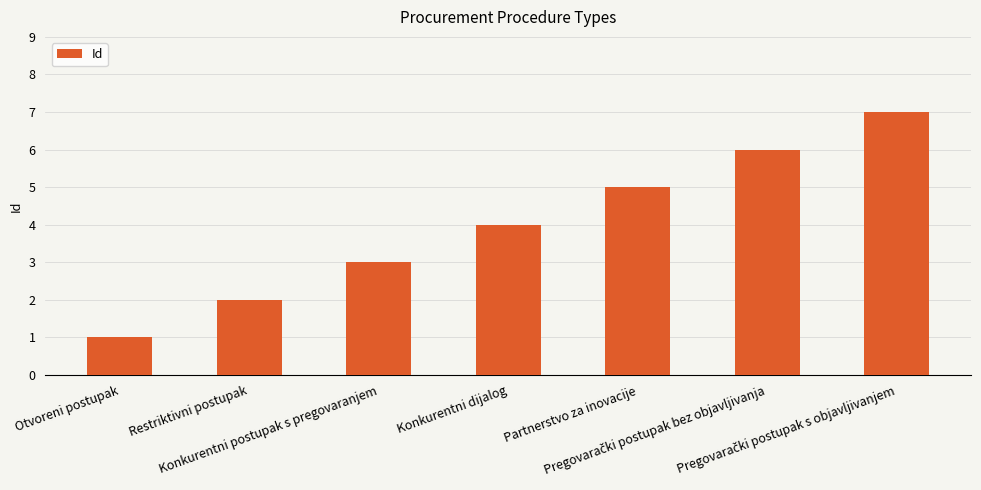

Where is the data nearest to the value 4?

Konkurentni dijalog